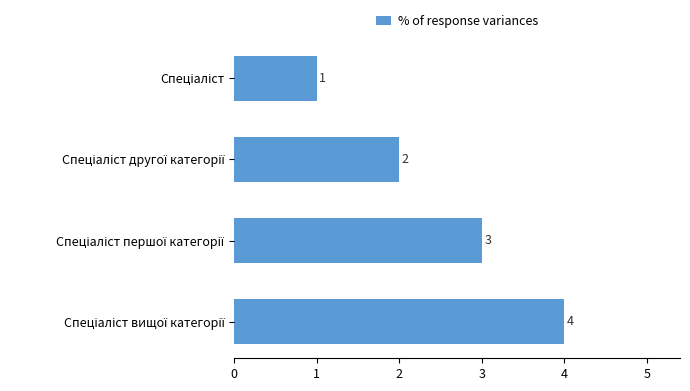

Count the values in the range 2 to 4.

3